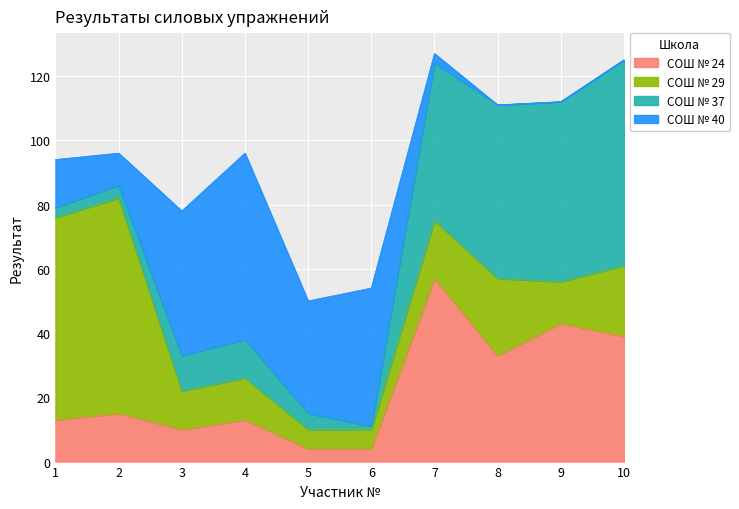

Which category has the lowest value across all series?

8